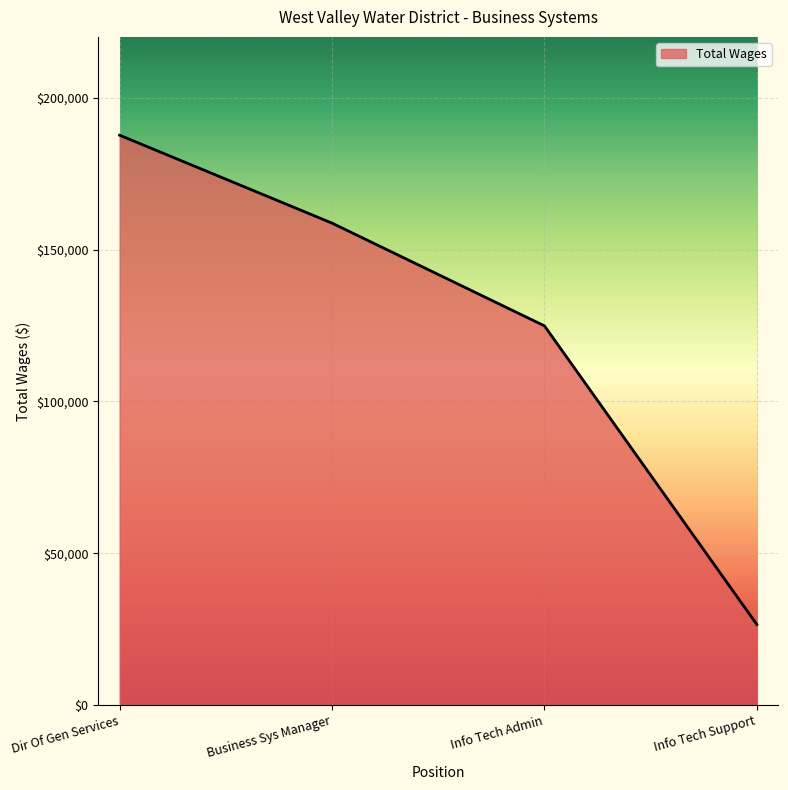

Between Info Tech Support and Dir Of Gen Services, which is larger?

Dir Of Gen Services